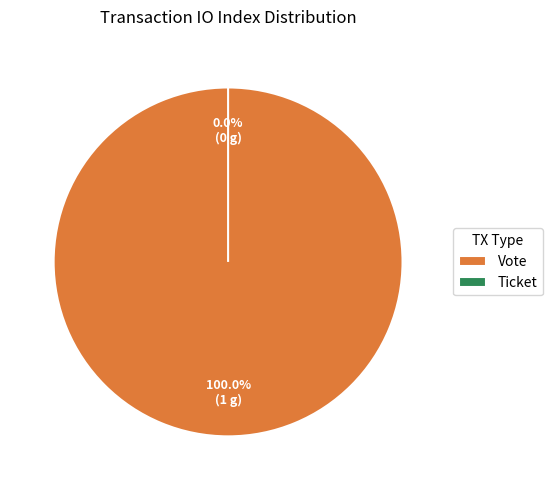

Which slice is the smallest?

Ticket